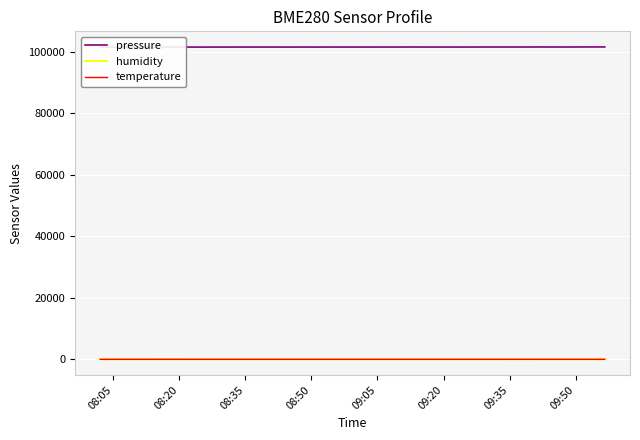

What is the greatest value displayed?

101532.7